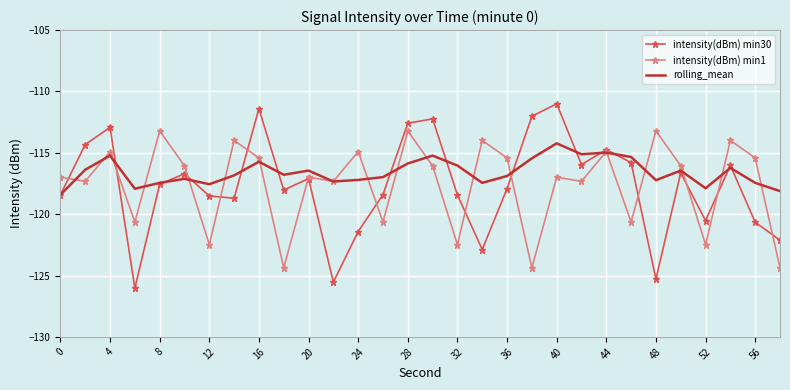

Rank the series by their maximum value, from highest to lowest.

intensity(dBm) min30, intensity(dBm) min1, rolling_mean